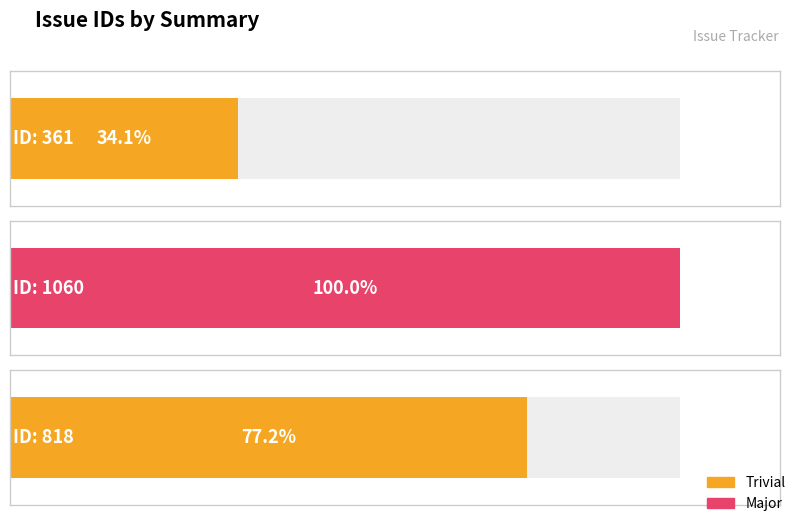

How many data points are above 818?

1